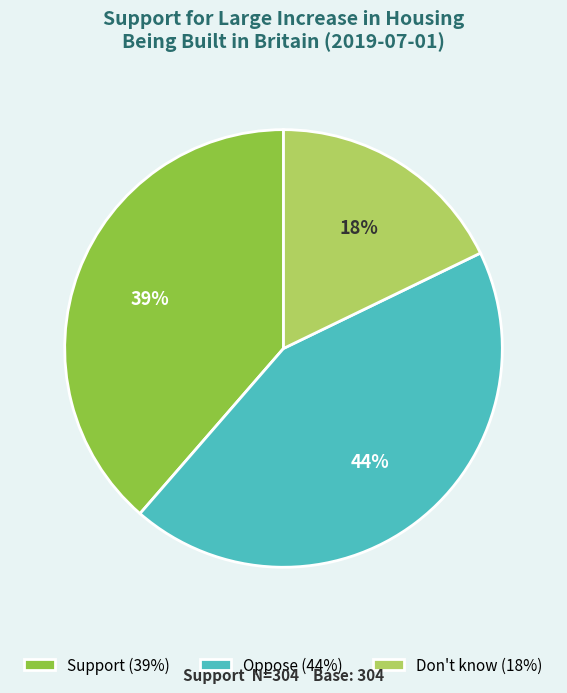

Is the sum of Don't know and Oppose greater than half?

Yes